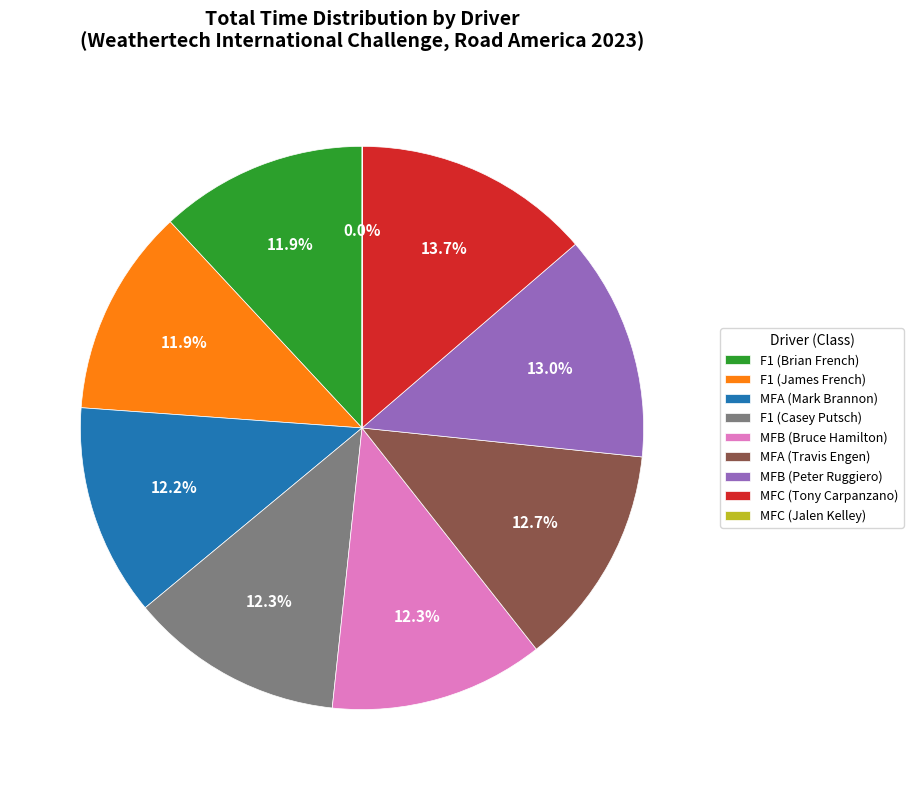

To the nearest percent, what is the average slice percentage?

11%